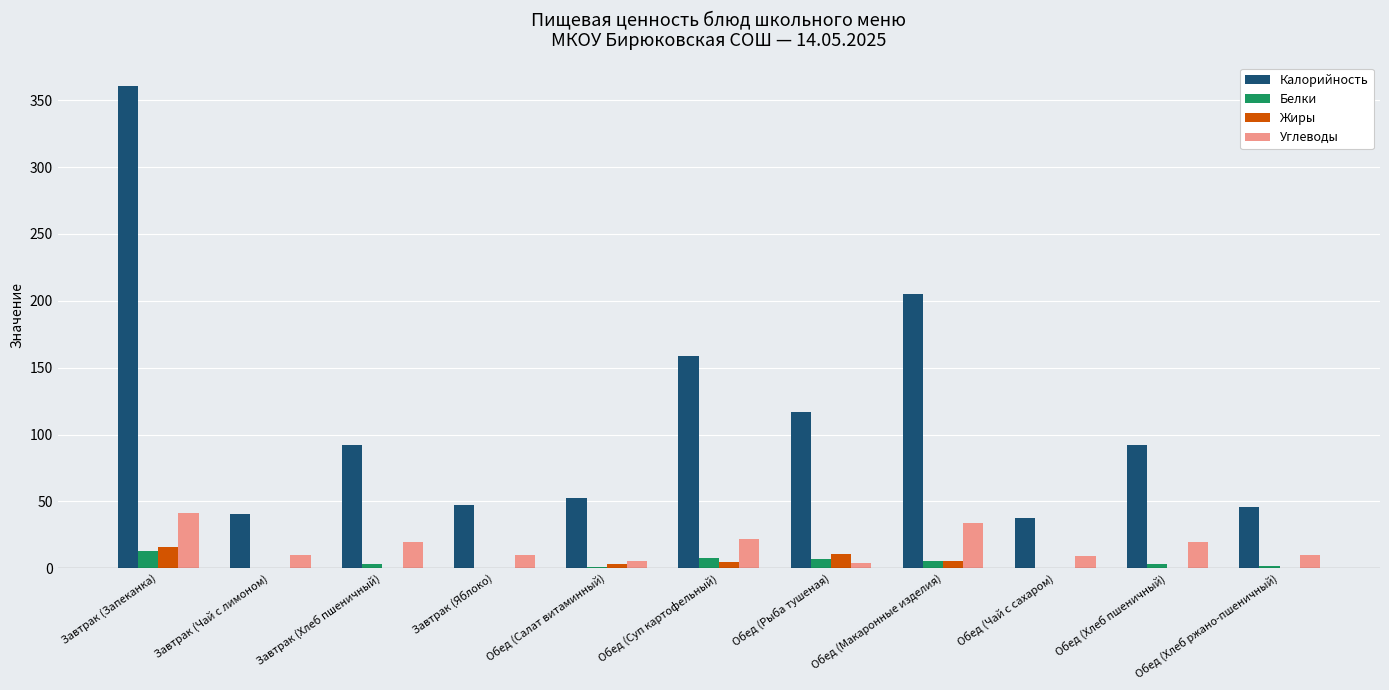

At which category is the sum across all series the highest?

Завтрак (Запеканка)